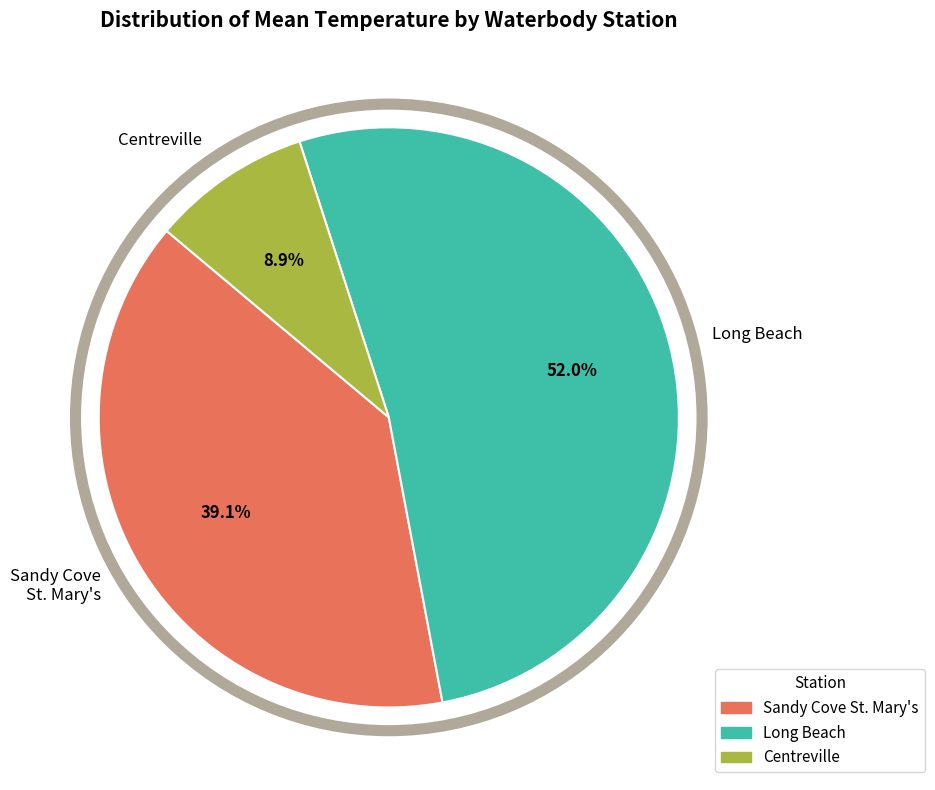

Rank the categories by value from lowest to highest.

Centreville, Sandy Cove St. Mary's, Long Beach